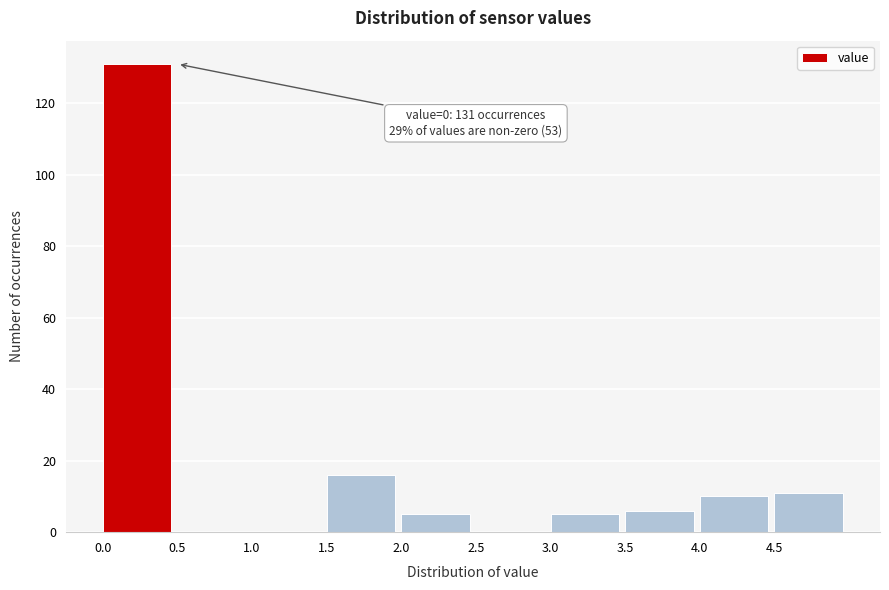

Which range on the x-axis has the tallest bar?

0.0 to 0.5